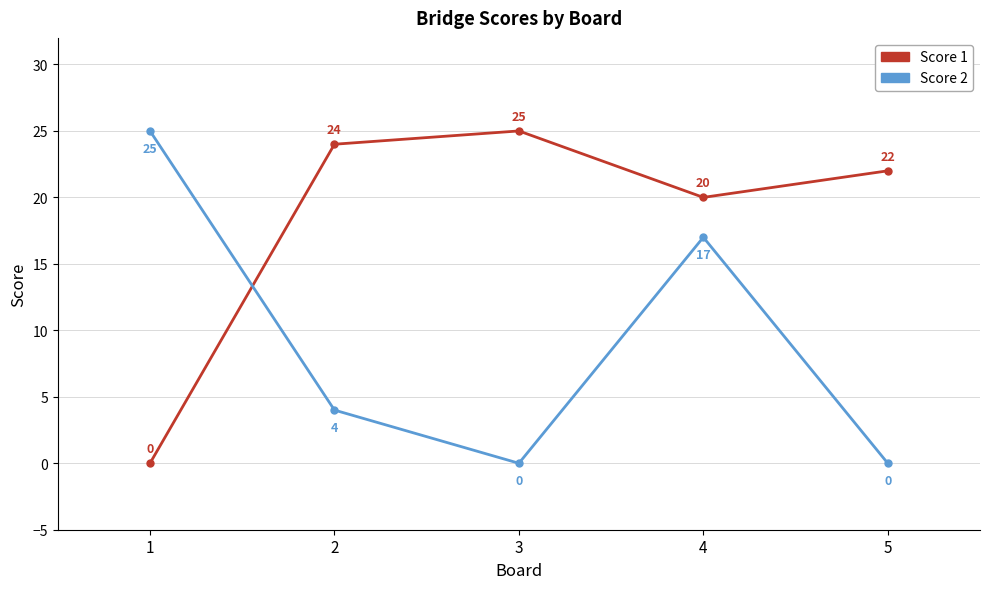

How many values in Score 2 are above zero?

3